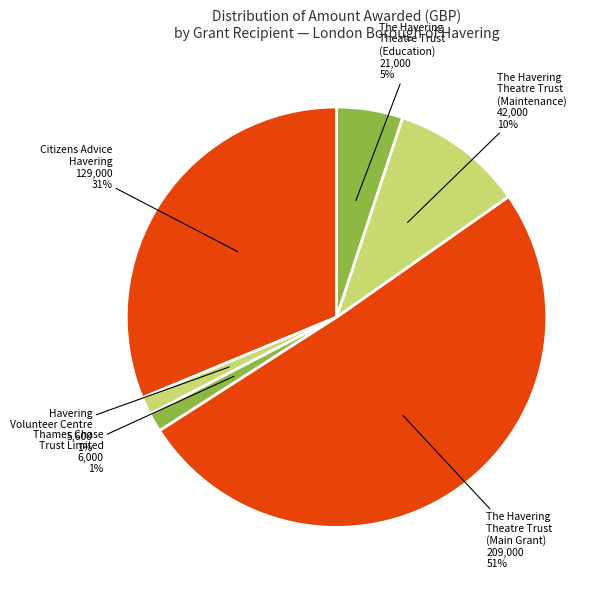

To the nearest percent, what percentage of the pie is Thames Chase Trust Limited?

1%